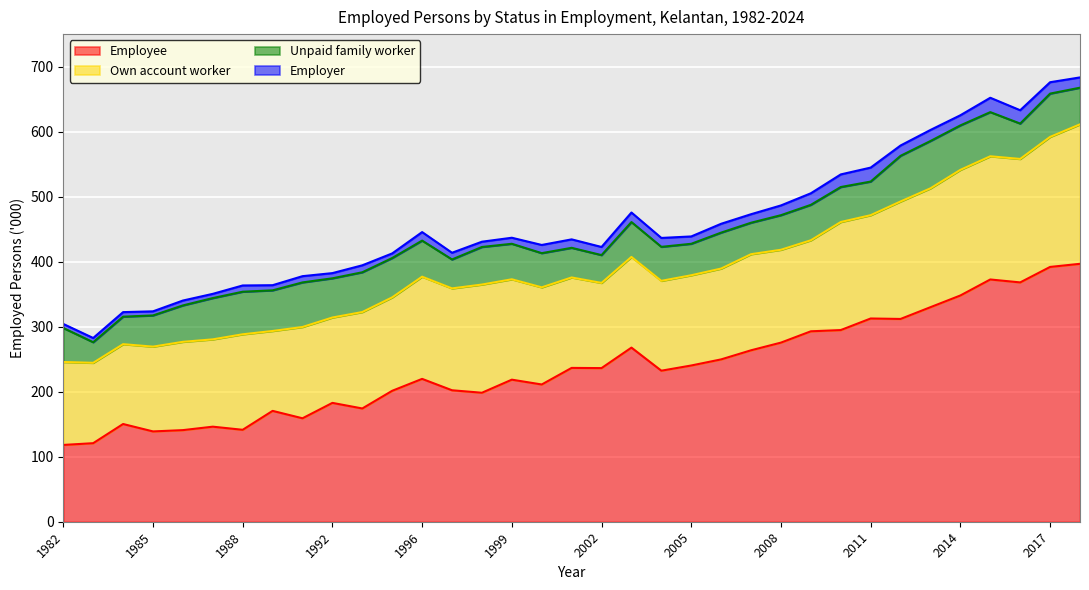

True or false: Own account worker has a value of 292.3 at 2018.

False